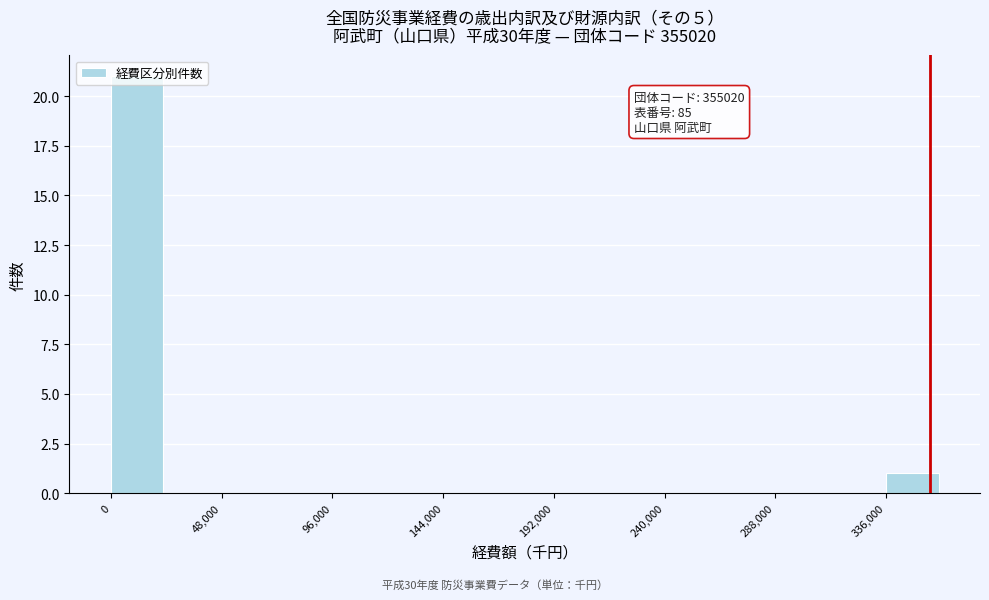

Which range on the x-axis has the tallest bar?

0 to 24000